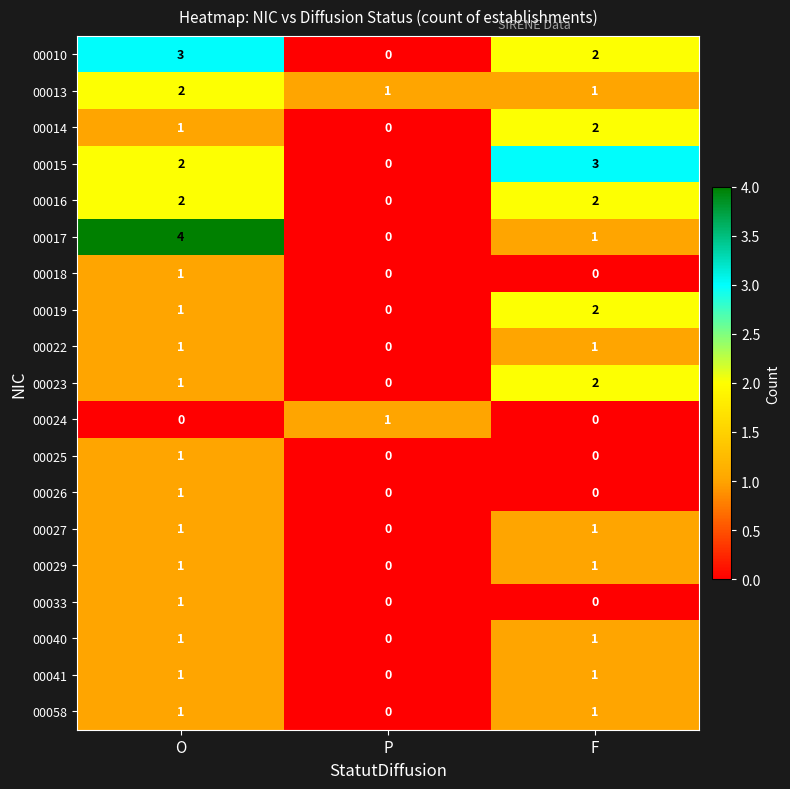

True or false: 00040 has a value of 1 at O.

True